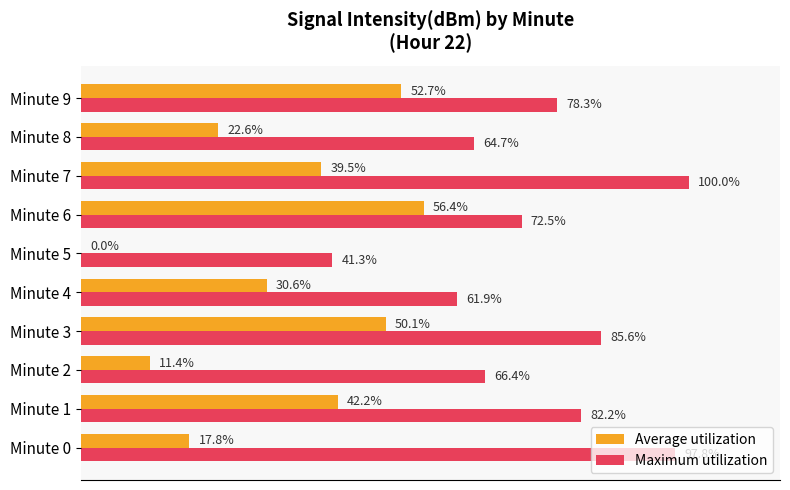

Which series has the largest total across all categories?

Maximum utilization